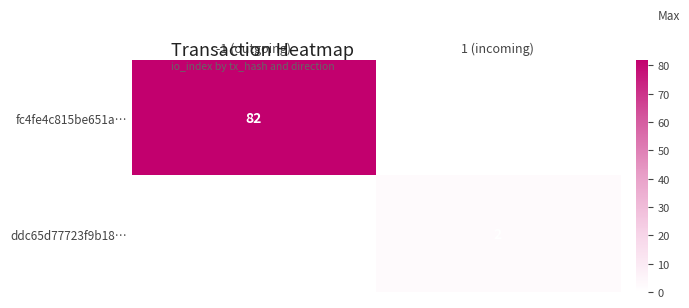

Which has a higher value, 1 (incoming) or -1 (outgoing)?

-1 (outgoing)